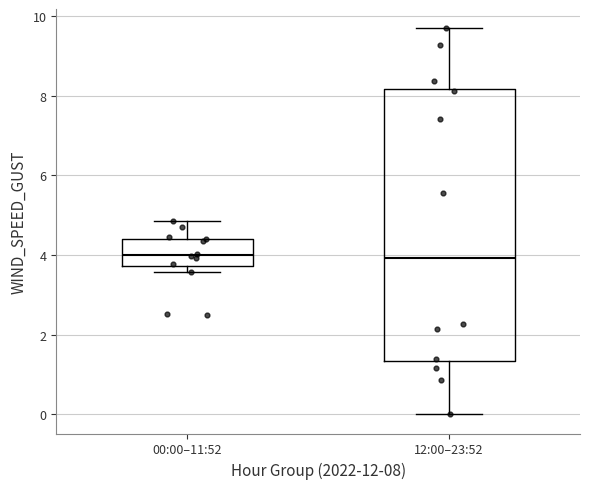

Reading left to right, read every box against the y-axis: the position of its median line, the range the box covers, and the ends of its whiskers. The values are not printed on the chart, so give them approximately, as read against the axis.

00:00–11:52: median 4.0, box 3.8 to 4.4, whiskers 3.6 to 4.8
12:00–23:52: median 4.0, box 1.4 to 8.2, whiskers 0.0 to 9.6